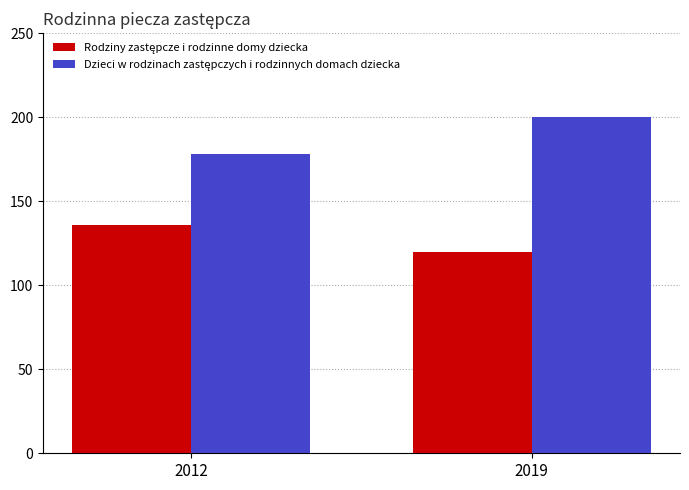

What is the difference between the highest and lowest values at 2019?

80